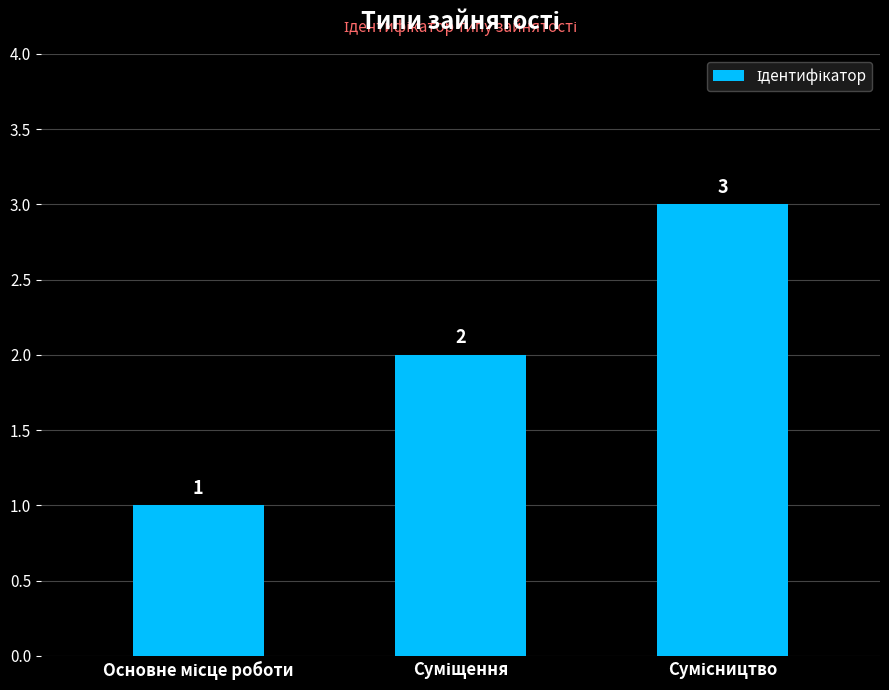

How many values are between 1 and 3?

3